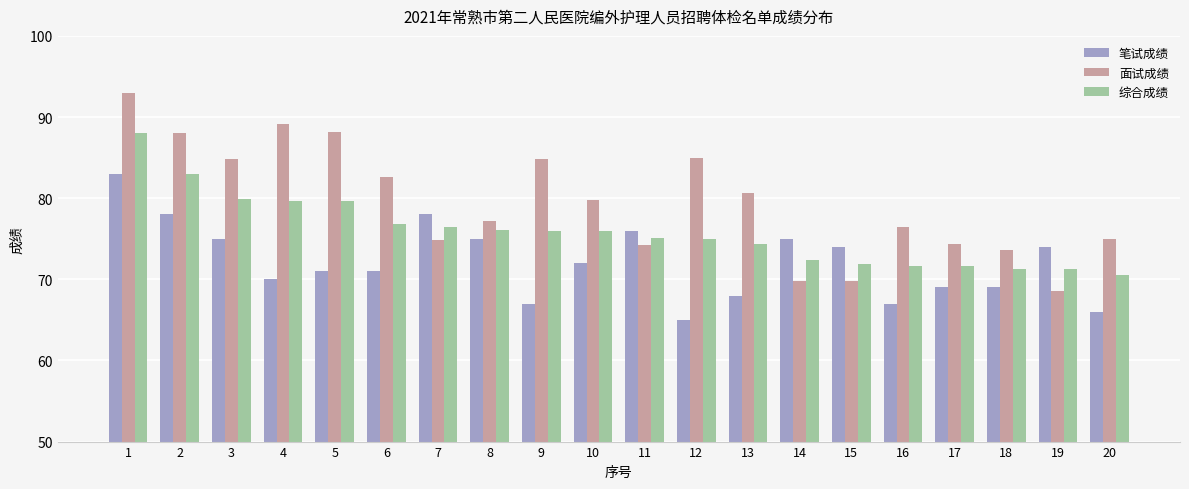

At which category is the sum across all series the highest?

1